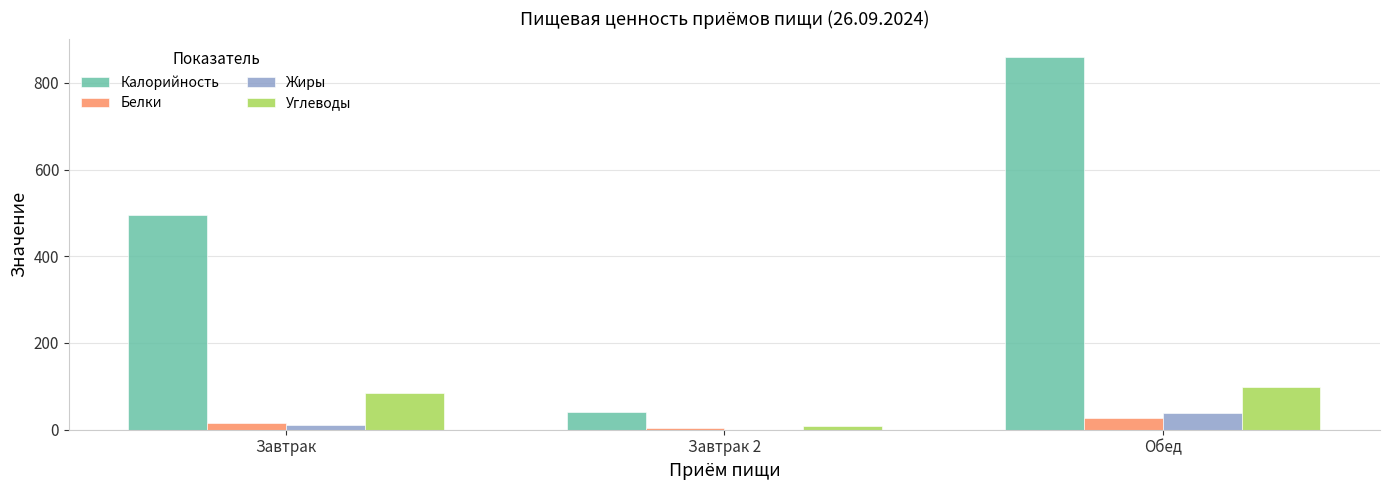

At which category is the sum across all series the highest?

Обед